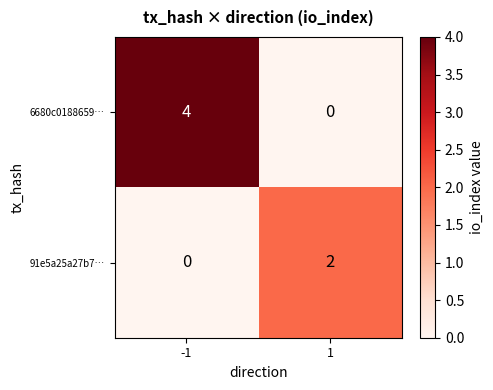

How many distinct data groups are displayed?

2